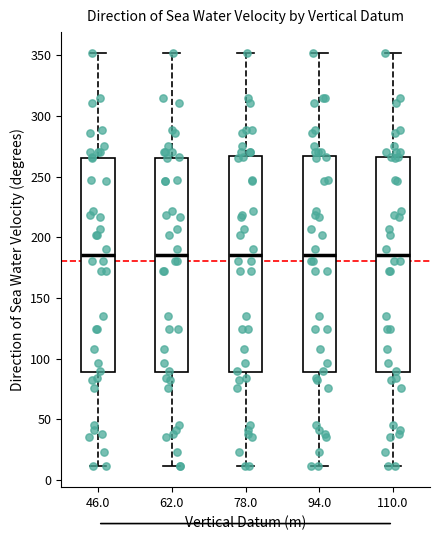

Reading left to right, transcribe this box plot: for each box, give where its median line is, the range the box spans, and where its two whiskers end, as read against the y-axis. The values are not printed on the chart, so give them approximately, as read against the axis.

46.0: median 185, box 90 to 265, whiskers 10 to 350
62.0: median 185, box 90 to 265, whiskers 10 to 350
78.0: median 185, box 90 to 265, whiskers 10 to 350
94.0: median 185, box 90 to 265, whiskers 10 to 350
110.0: median 185, box 90 to 265, whiskers 10 to 350